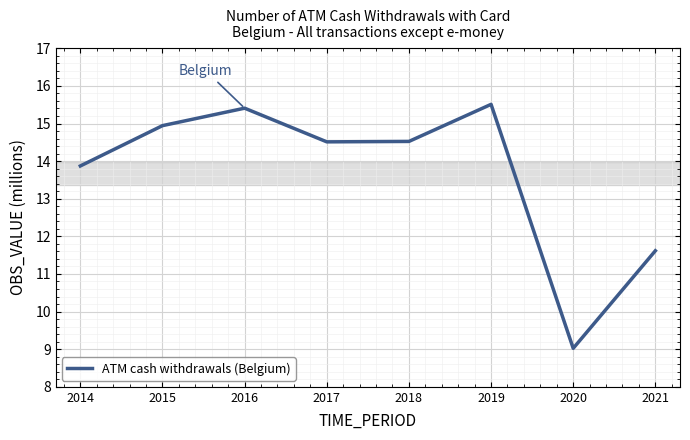

How many interior local peaks (higher than both neighbors) does the data have?

2